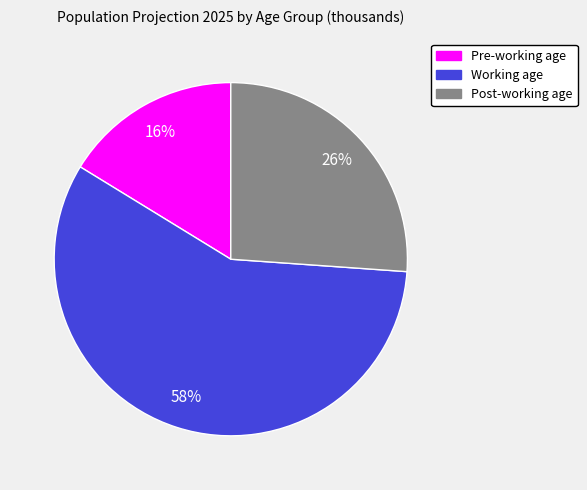

To the nearest percent, what portion does Post-working age represent?

26%